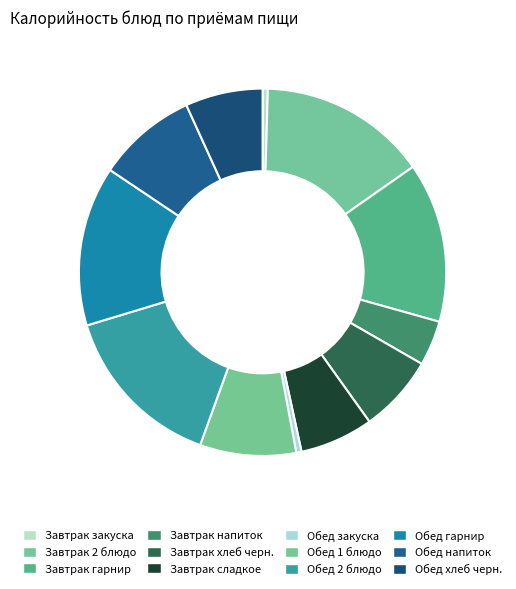

True or false: Обед гарнир accounts for 7% of the total.

False